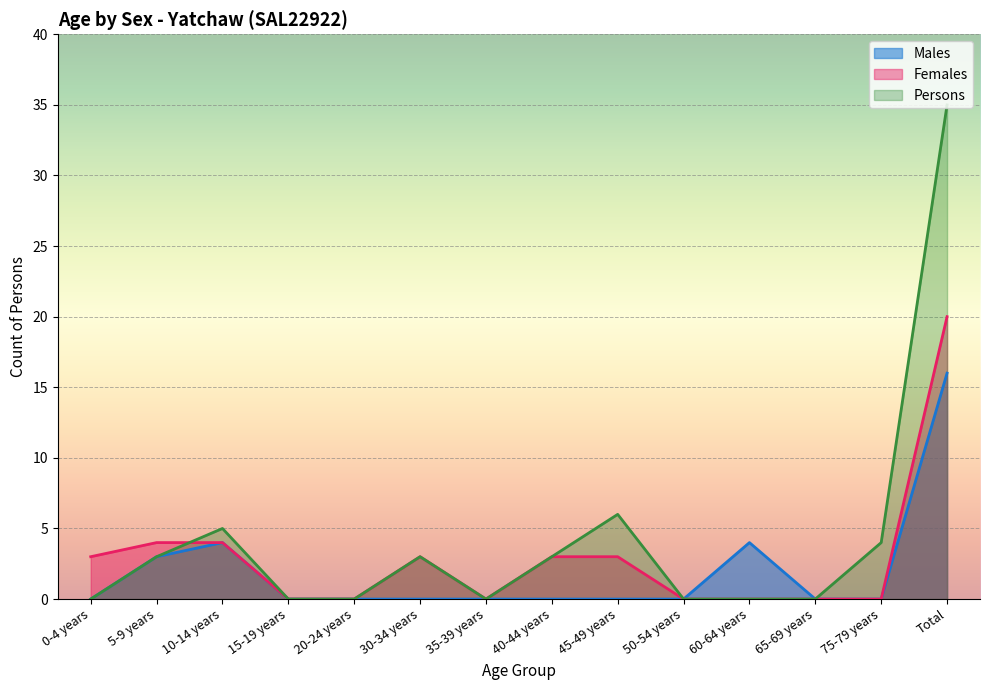

Between 5-9 years and 75-79 years, which series saw the biggest shift?

Females